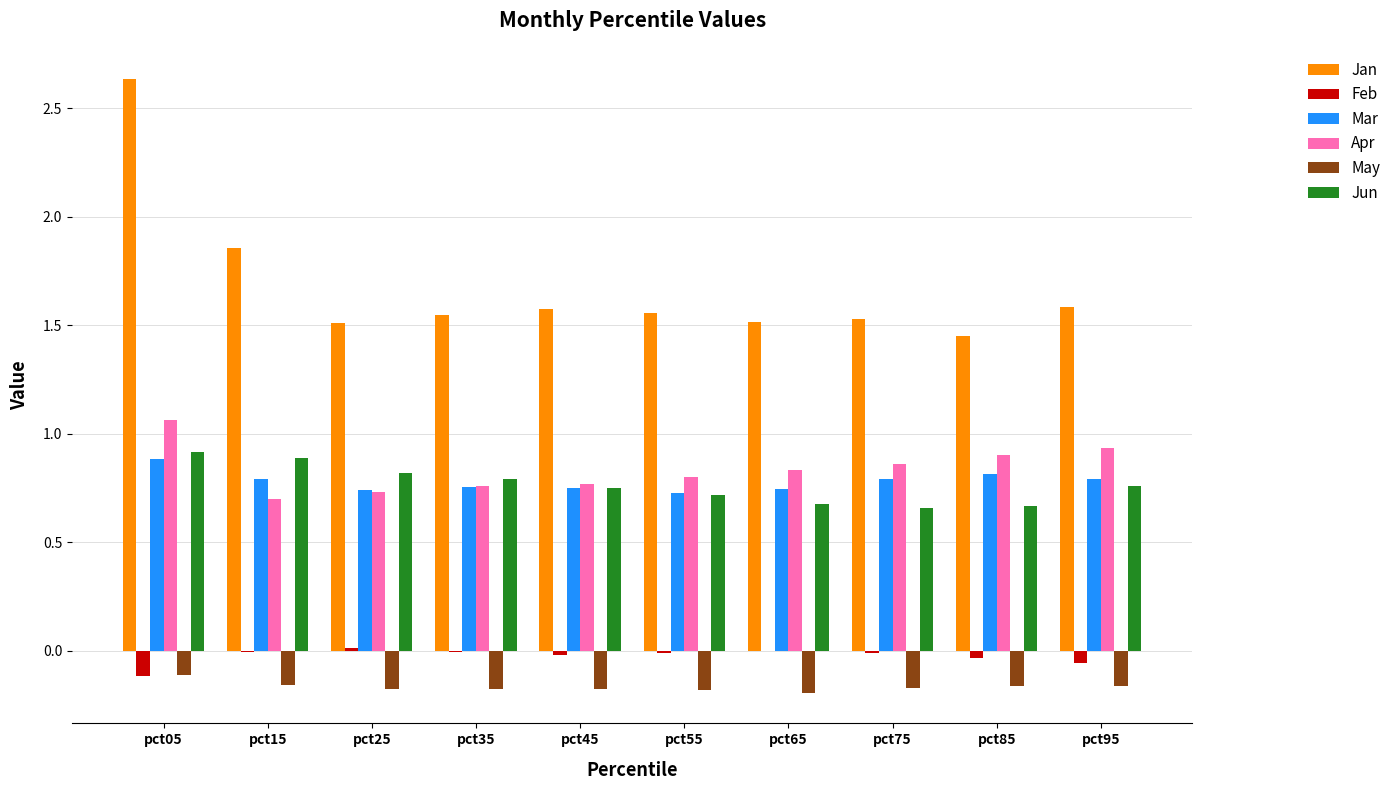

How many data points does each series have?

10